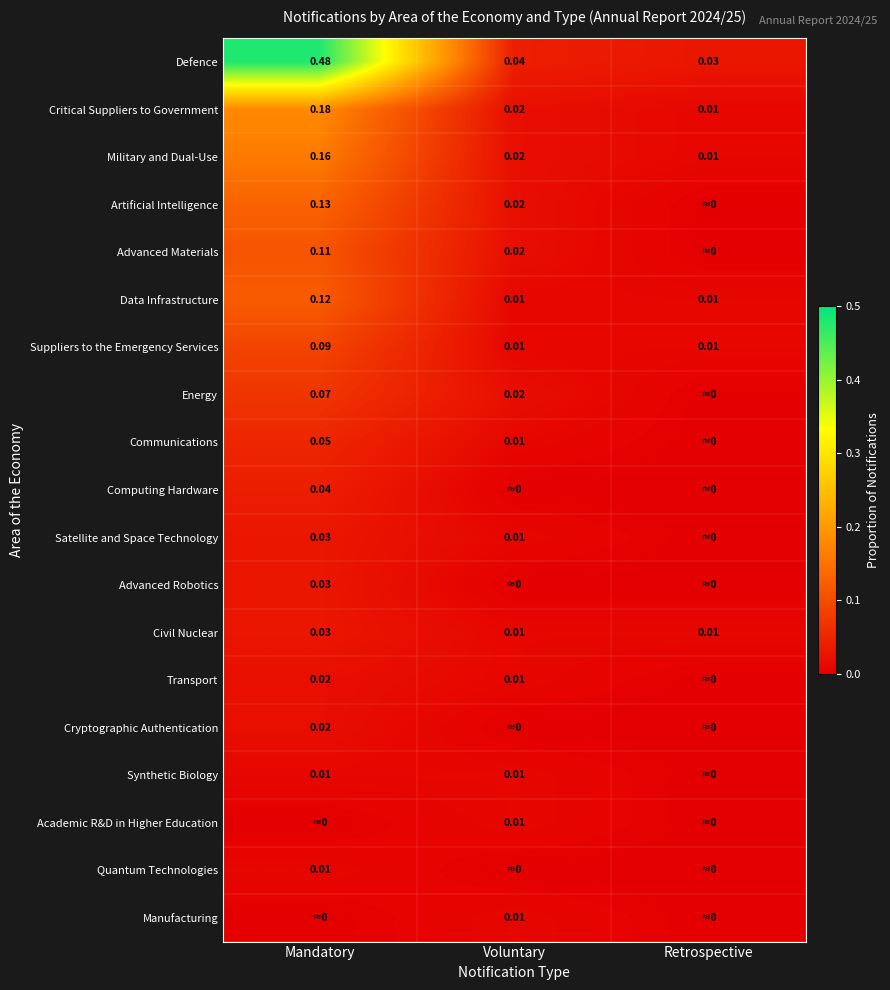

At which label does Defence reach its peak?

Mandatory